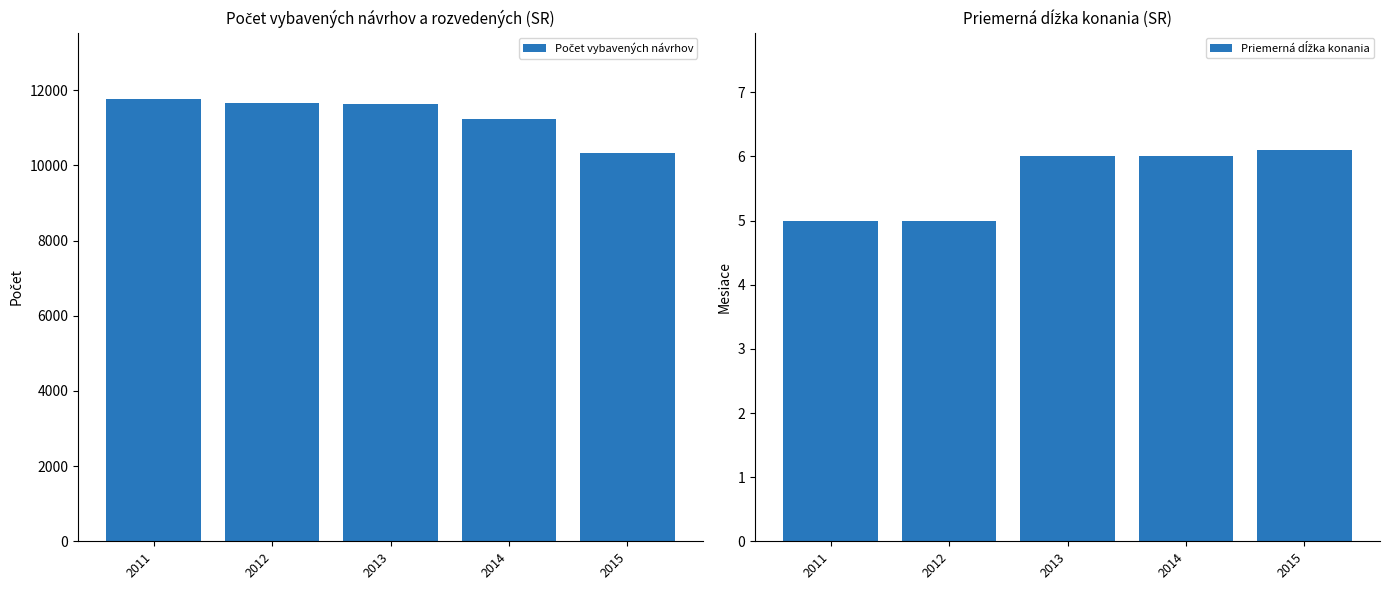

Between 2011 and 2015, which series saw the biggest shift?

Počet vybavených návrhov